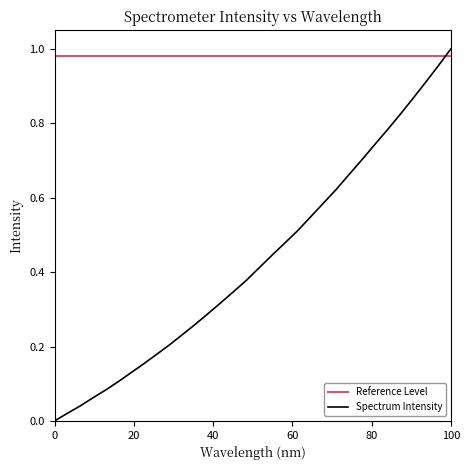

True or false: the data has more than 0 interior local peaks.

False